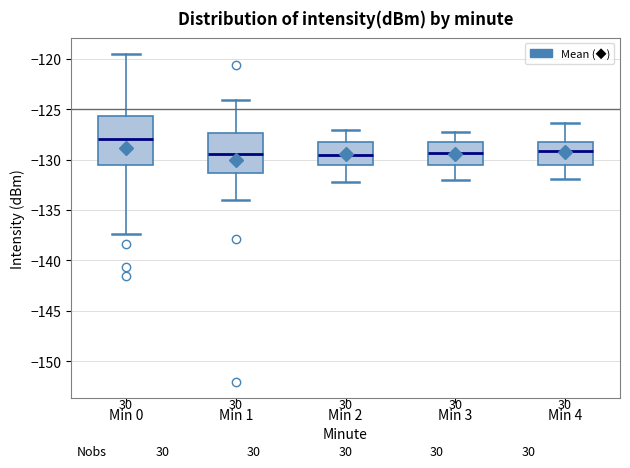

Reading left to right, read every box against the y-axis: the position of its median line, the range the box covers, and the ends of its whiskers. The values are not printed on the chart, so give them approximately, as read against the axis.

Min 0: median -128.0, box -130.5 to -125.5, whiskers -137.5 to -119.5
Min 1: median -129.5, box -131.5 to -127.5, whiskers -134.0 to -124.0
Min 2: median -129.5, box -130.5 to -128.0, whiskers -132.0 to -127.0
Min 3: median -129.5, box -130.5 to -128.0, whiskers -132.0 to -127.5
Min 4: median -129.0, box -130.5 to -128.0, whiskers -132.0 to -126.5